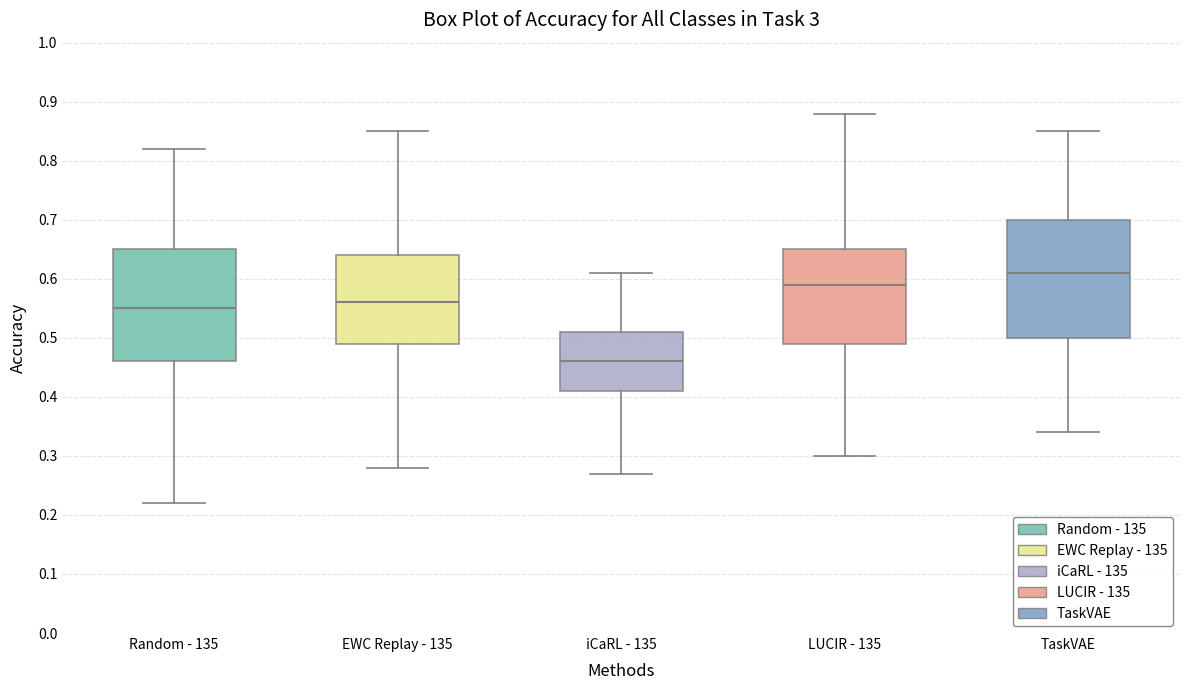

Reading left to right, read every box against the y-axis: the position of its median line, the range the box covers, and the ends of its whiskers. The values are not printed on the chart, so give them approximately, as read against the axis.

Random - 135: median 0.55, box 0.46 to 0.65, whiskers 0.22 to 0.82
EWC Replay - 135: median 0.56, box 0.49 to 0.64, whiskers 0.28 to 0.85
iCaRL - 135: median 0.46, box 0.41 to 0.51, whiskers 0.27 to 0.61
LUCIR - 135: median 0.59, box 0.49 to 0.65, whiskers 0.30 to 0.88
TaskVAE: median 0.61, box 0.50 to 0.70, whiskers 0.34 to 0.85